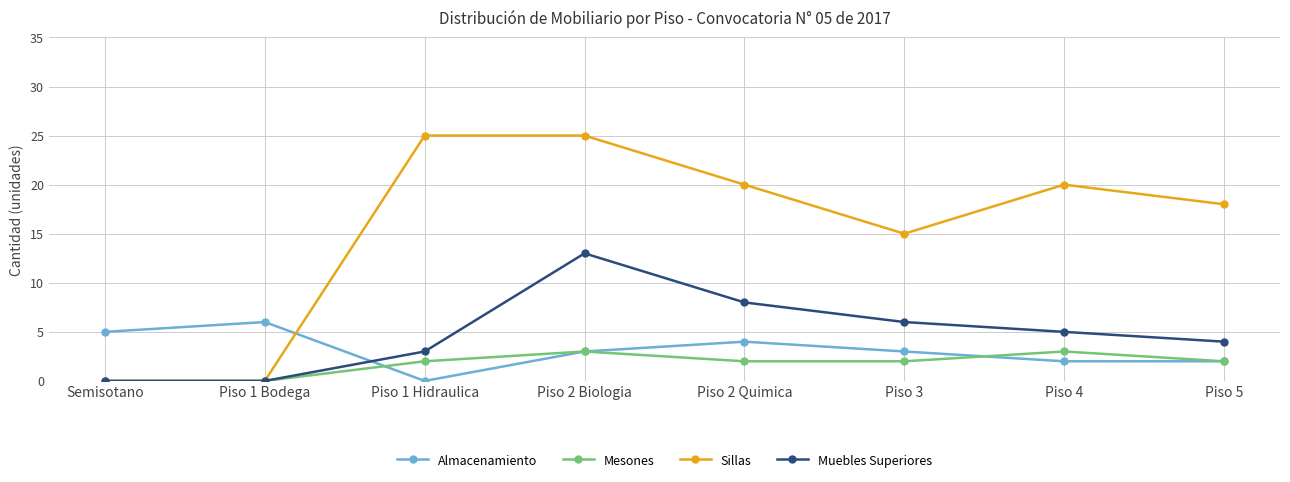

Is this an area chart (filled region under the line)?

No